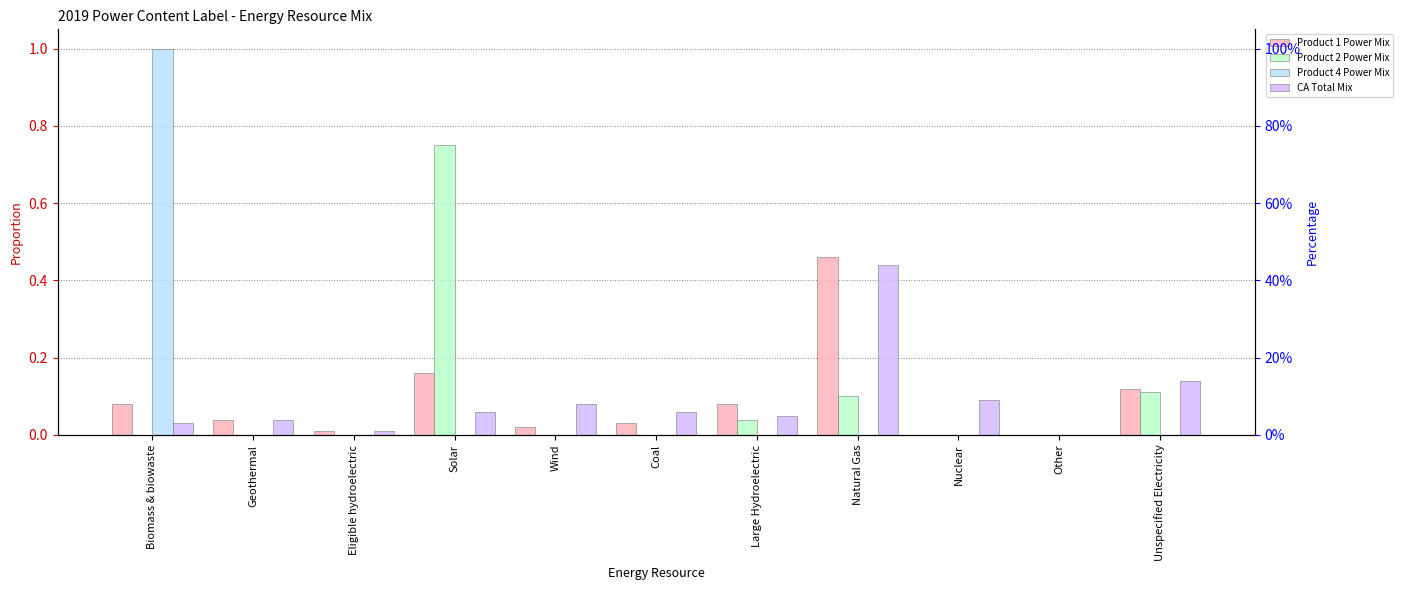

The Product 4 Power Mix series shows -0.3 at Geothermal. True or false?

False